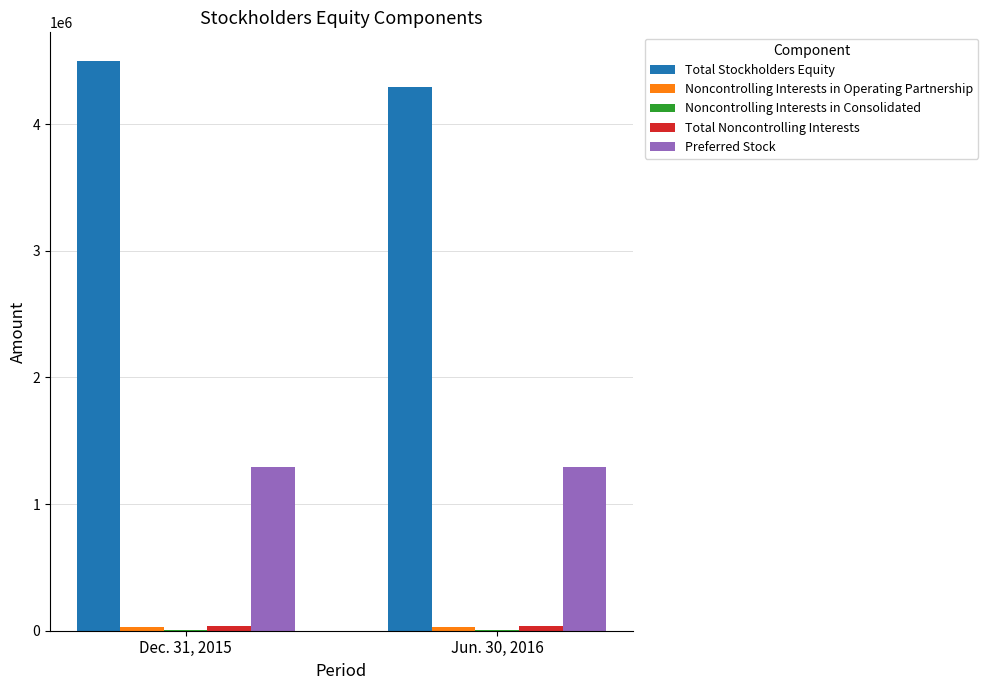

Which category has the highest value across all series?

Dec. 31, 2015